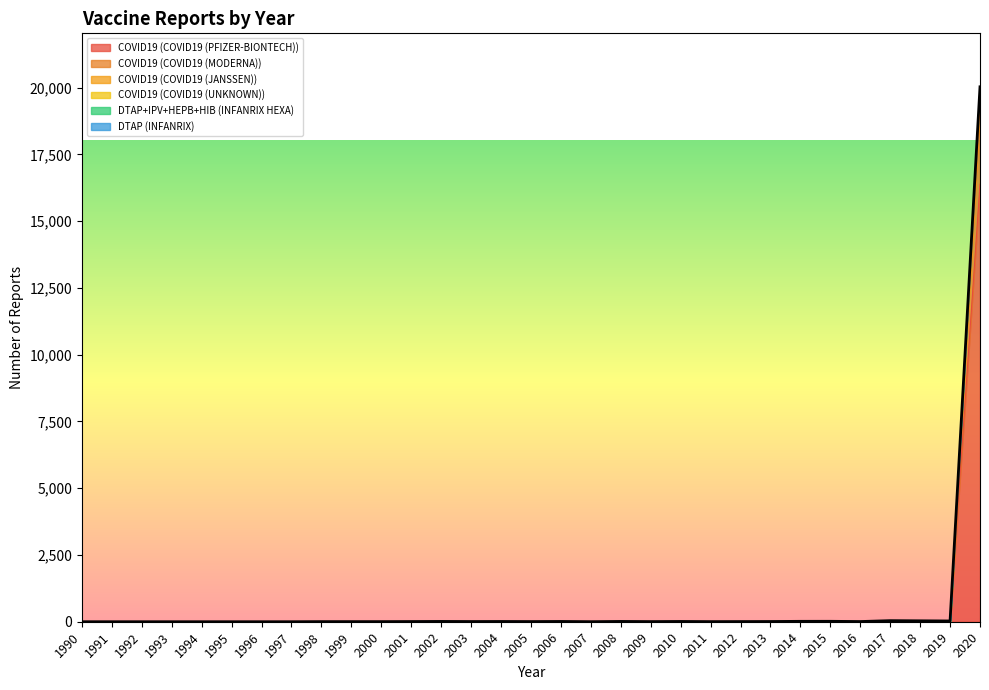

At which category is the sum across all series the highest?

2020